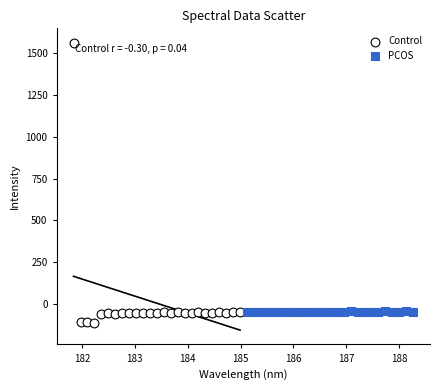

Which series has the largest Y range (max minus min)?

Control